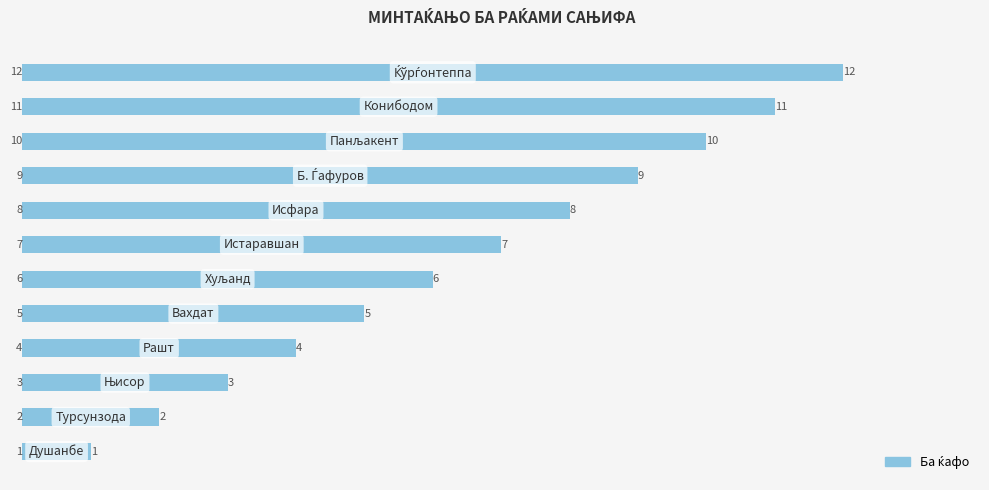

What is the maximum value shown in the chart?

12